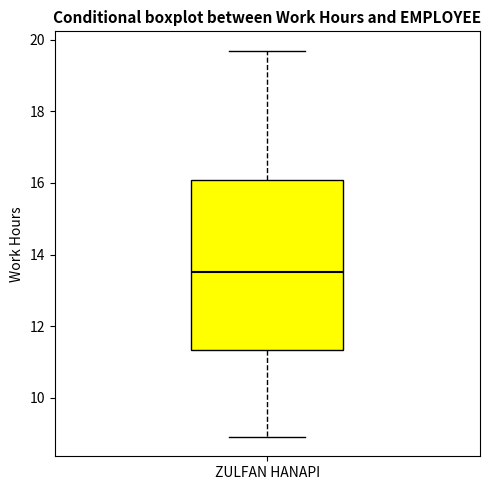

Read this box plot against the y-axis: the position of the median line, the range covered by the box, and the ends of both whiskers. The values are not printed on the chart, so give them approximately, as read against the axis.

median 13.6, box 11.4 to 16.0, whiskers 9.0 to 19.8